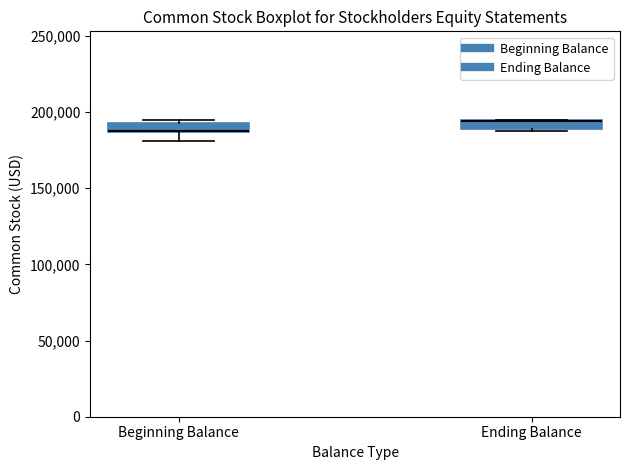

Where does the lower whisker of the box for Beginning Balance end on the y-axis? The values are not printed on the chart, so give them approximately, as read against the axis.

180000